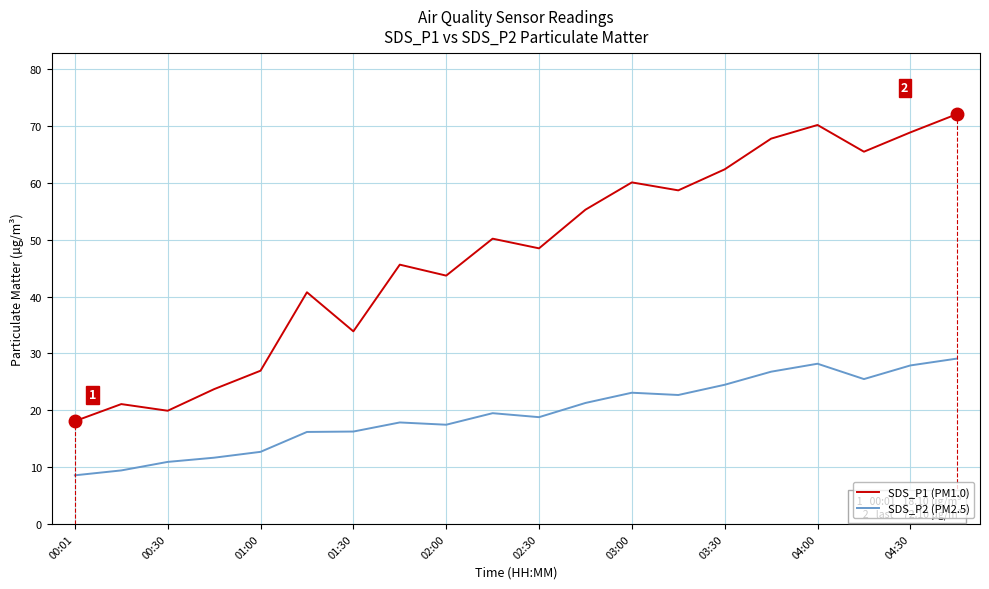

True or false: SDS_P1 (PM1.0) and SDS_P2 (PM2.5) intersect in this chart.

False